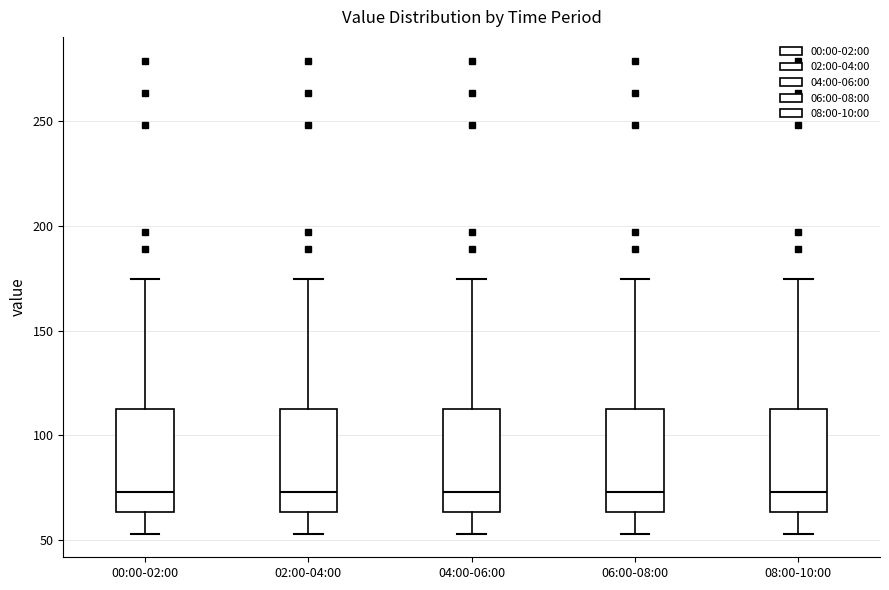

Where is the lower edge of the box for 04:00-06:00 on the y-axis? The values are not printed on the chart, so give them approximately, as read against the axis.

65